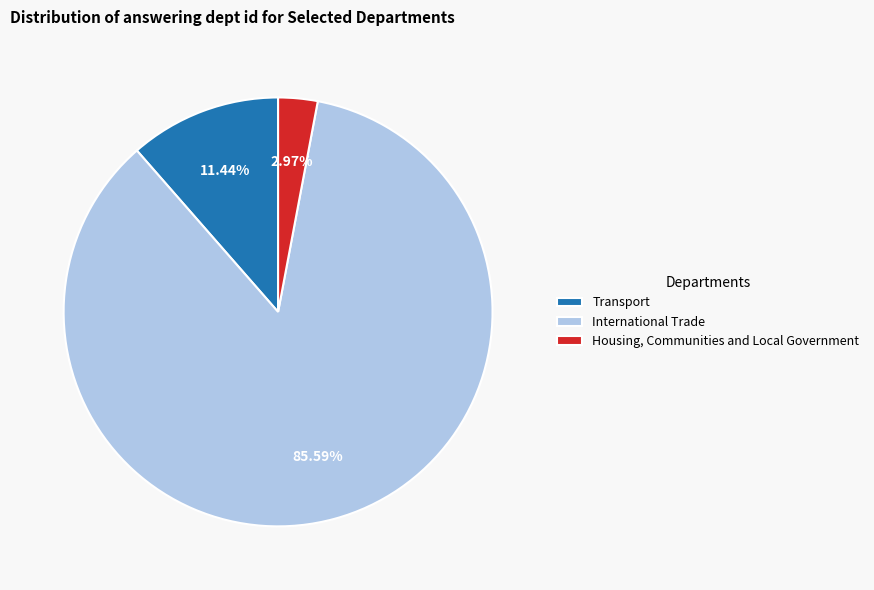

Which slice is the largest?

International Trade